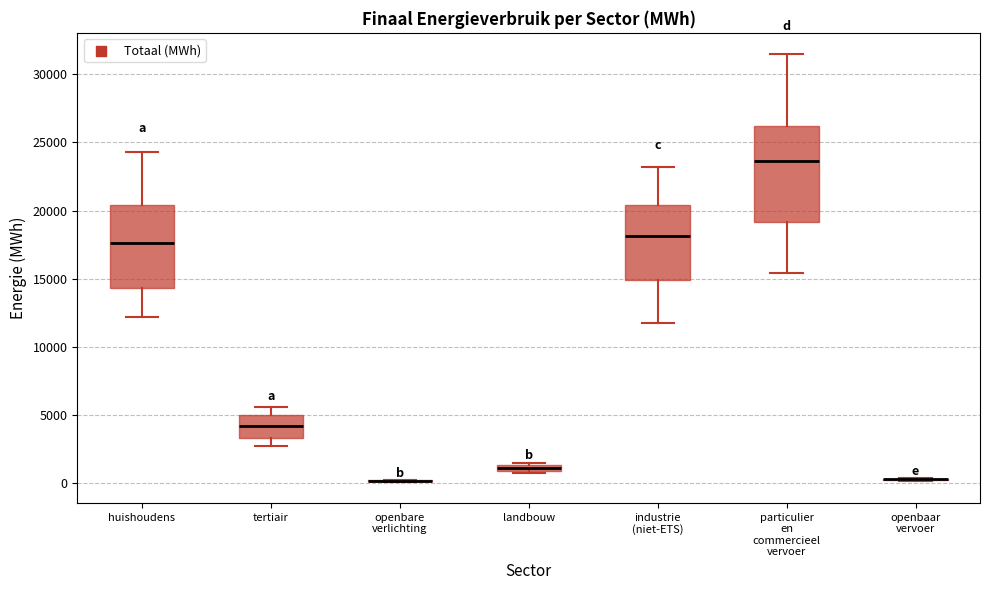

Where is the upper edge of the box for huishoudens on the y-axis? The values are not printed on the chart, so give them approximately, as read against the axis.

20500